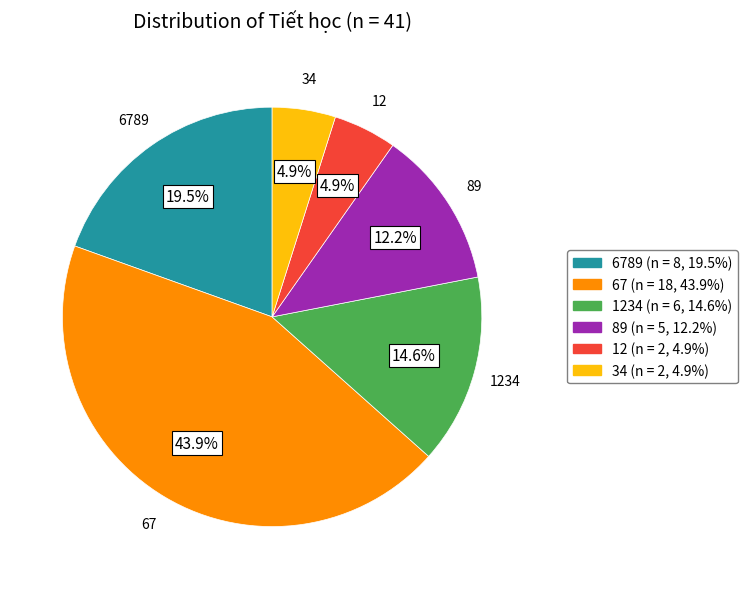

Is there a majority slice in this chart?

No